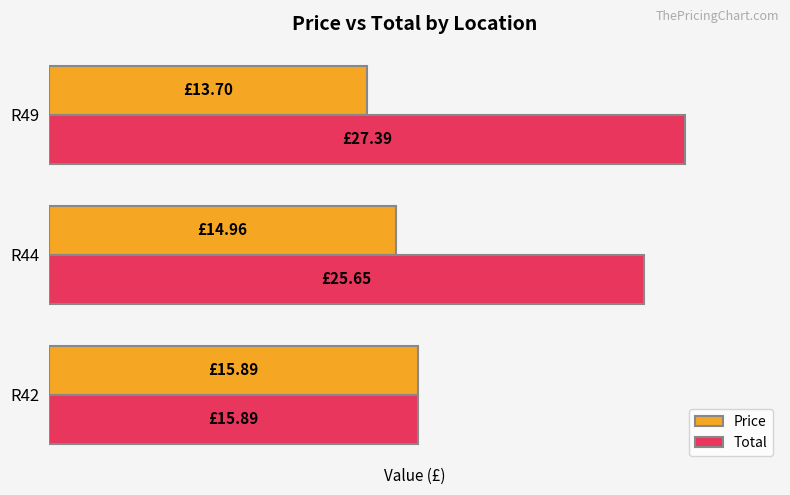

What are all the series names shown in the legend?

Price, Total